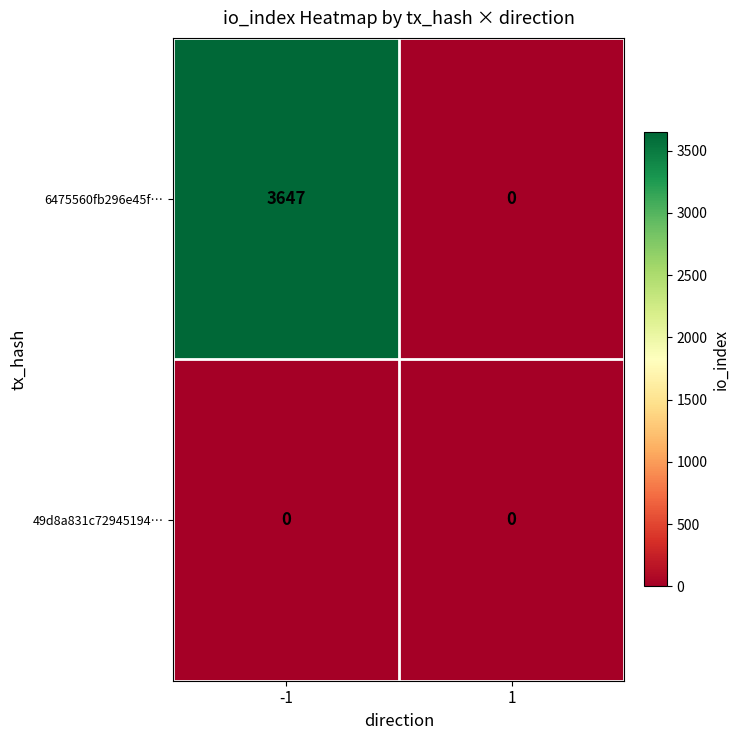

Which series changed the most between -1 and 1?

6475560fb296e45f…